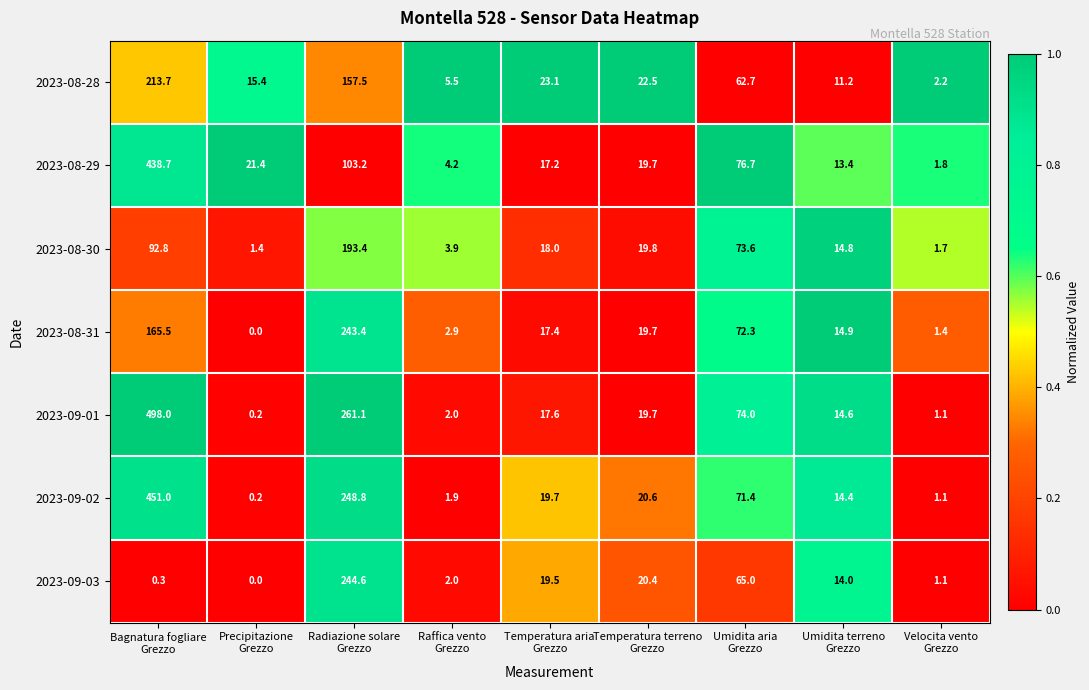

Which series has the widest spread of values?

2023-09-01